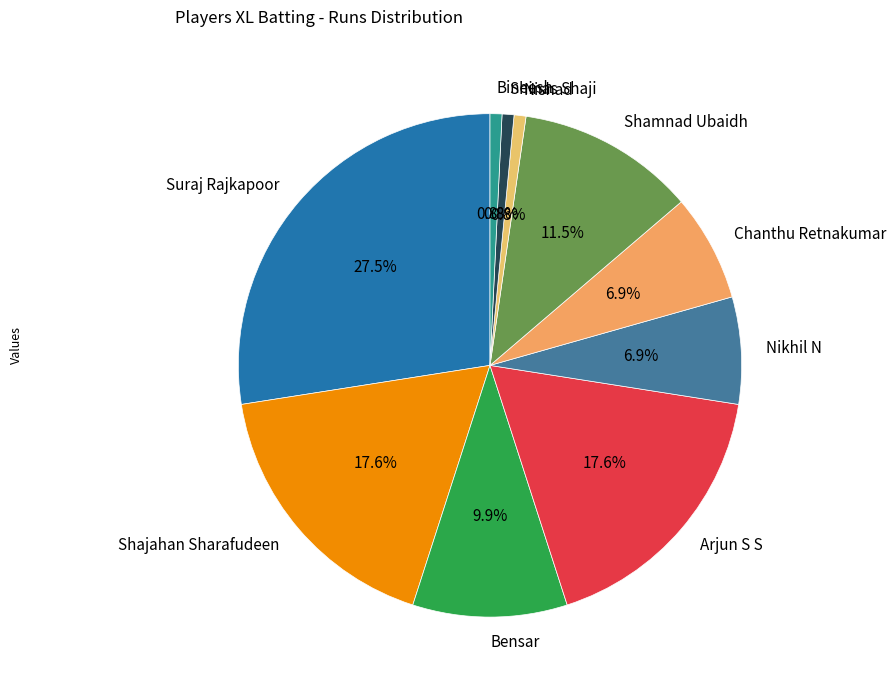

Which slice is the largest?

Suraj Rajkapoor